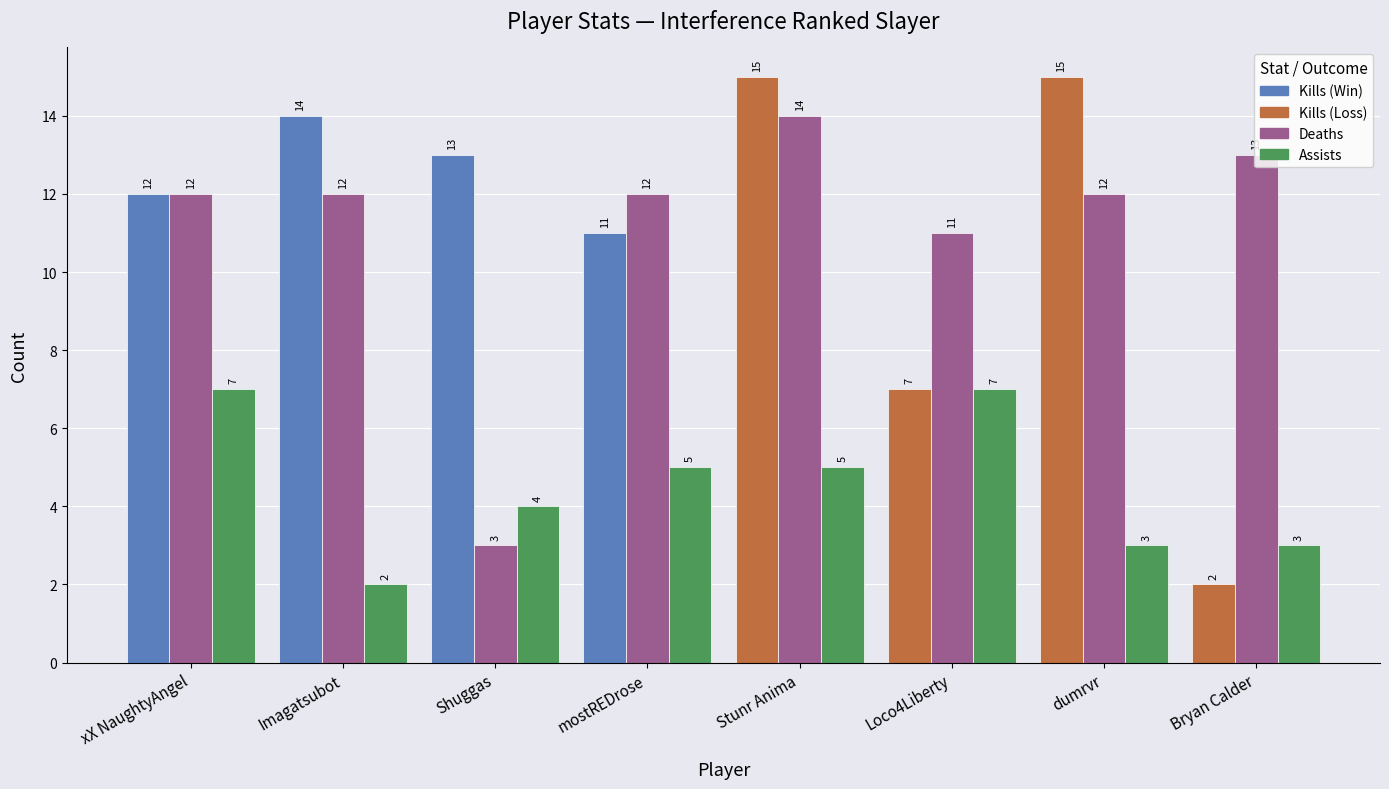

What is the spread (max minus min) of values at Stunr Anima?

10